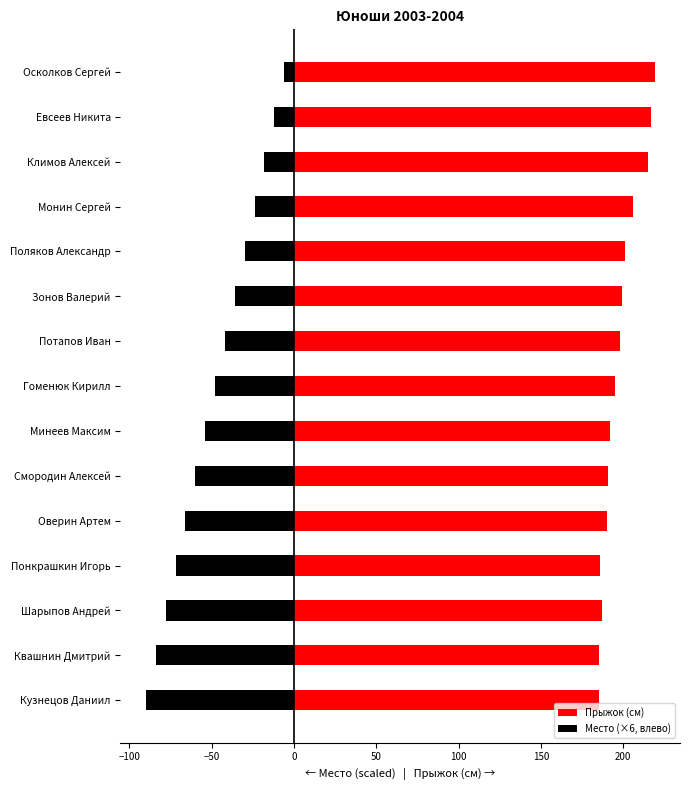

What is the lowest value of the Место (×6, влево) series?

-90